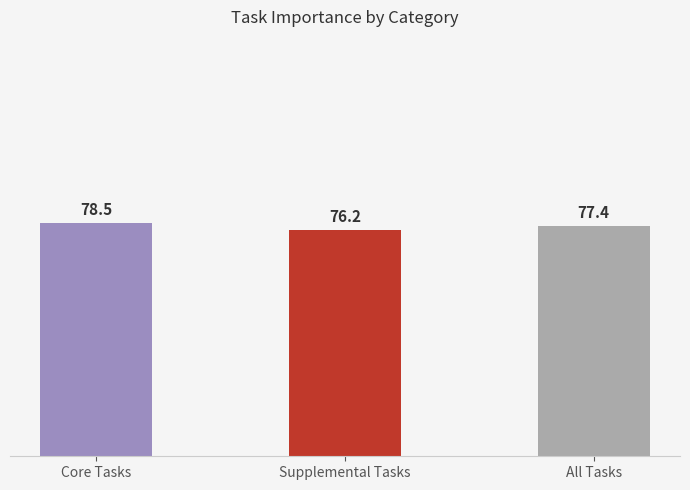

What value does the data have at Core Tasks?

78.5